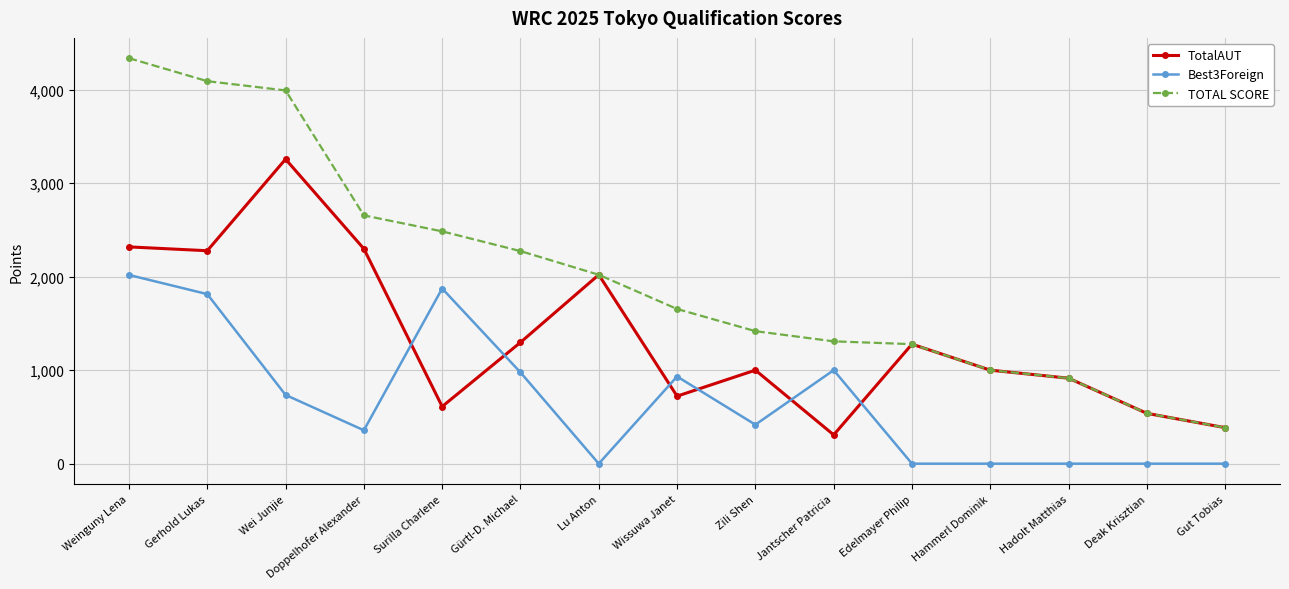

Where do Best3Foreign and TotalAUT first cross each other?

Doppelhofer Alexander and Surilla Charlene